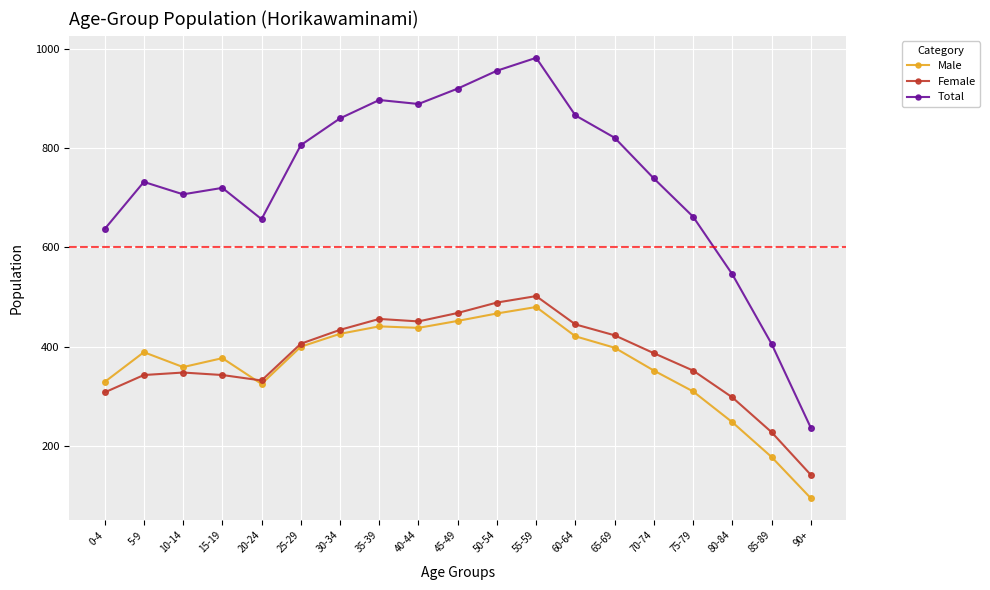

How many data points in Female are less than 387?

9